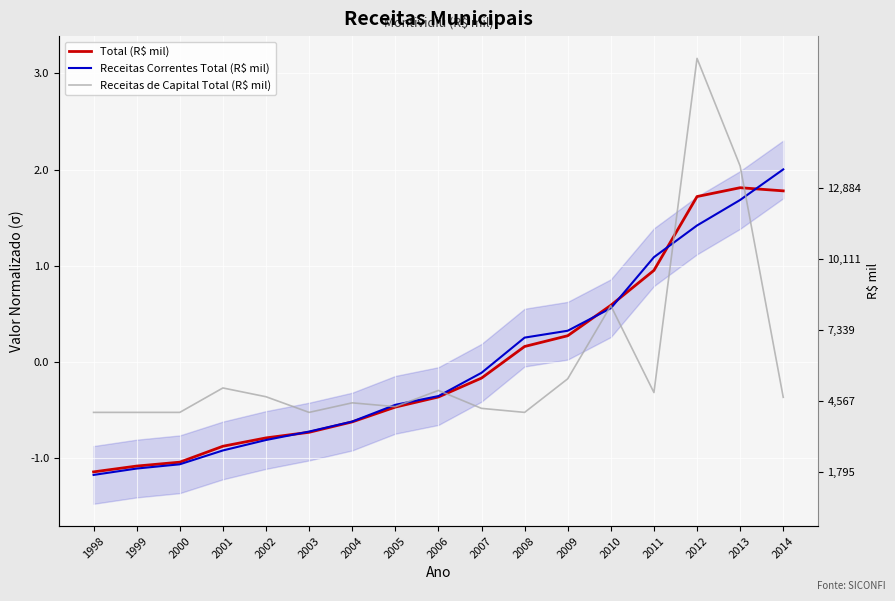

How many lines are shown in the chart?

3